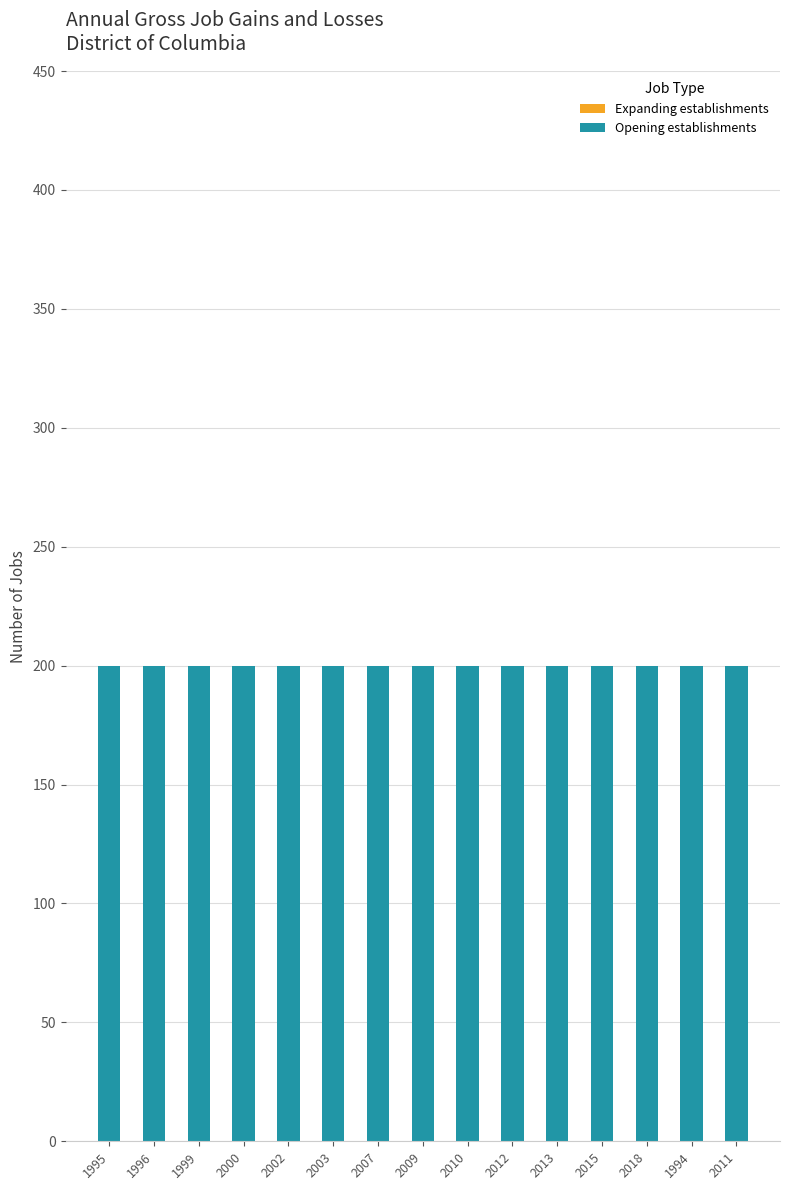

Are the bars grouped side by side (vs. stacked)?

Yes